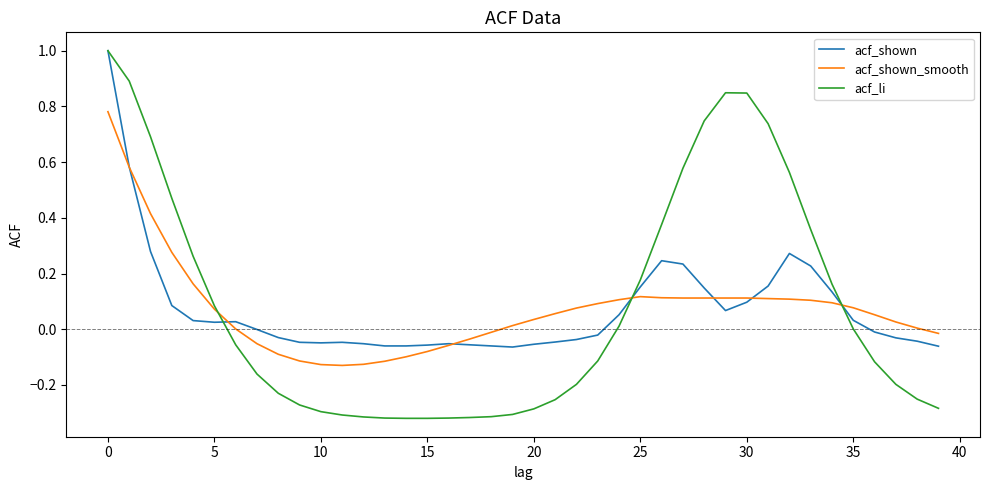

What are all the series names shown in the legend?

acf_shown, acf_shown_smooth, acf_li